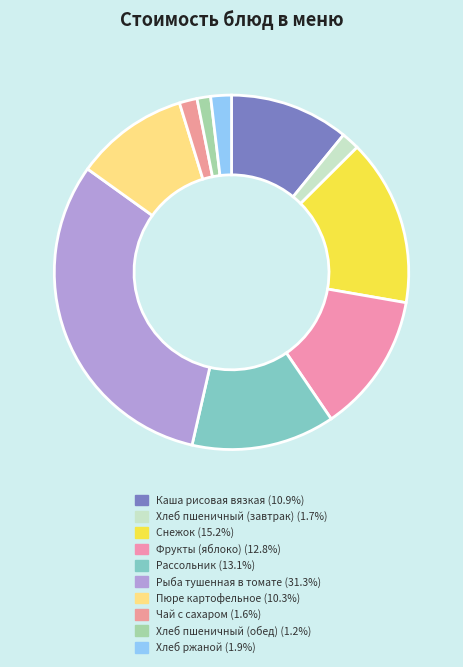

What percentage do Рыба тушенная в томате and Снежок together represent?

46.5%